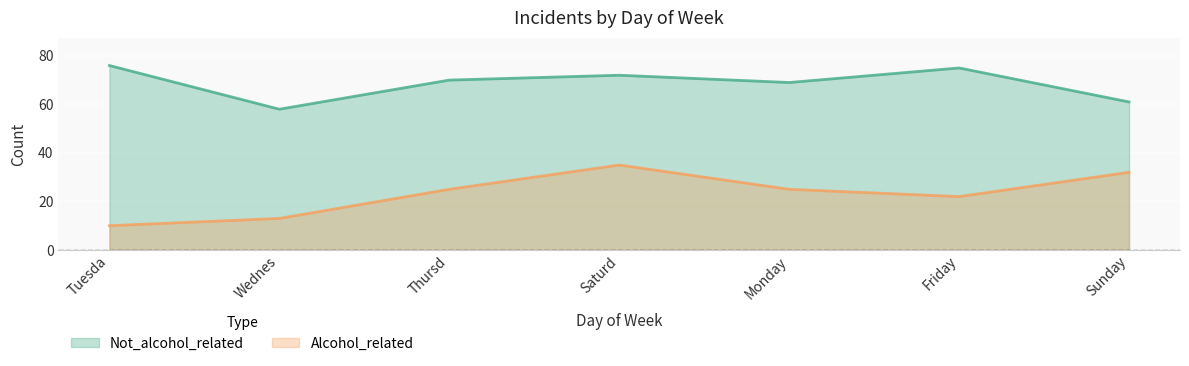

True or false: Not_alcohol_related and Alcohol_related intersect in this chart.

False